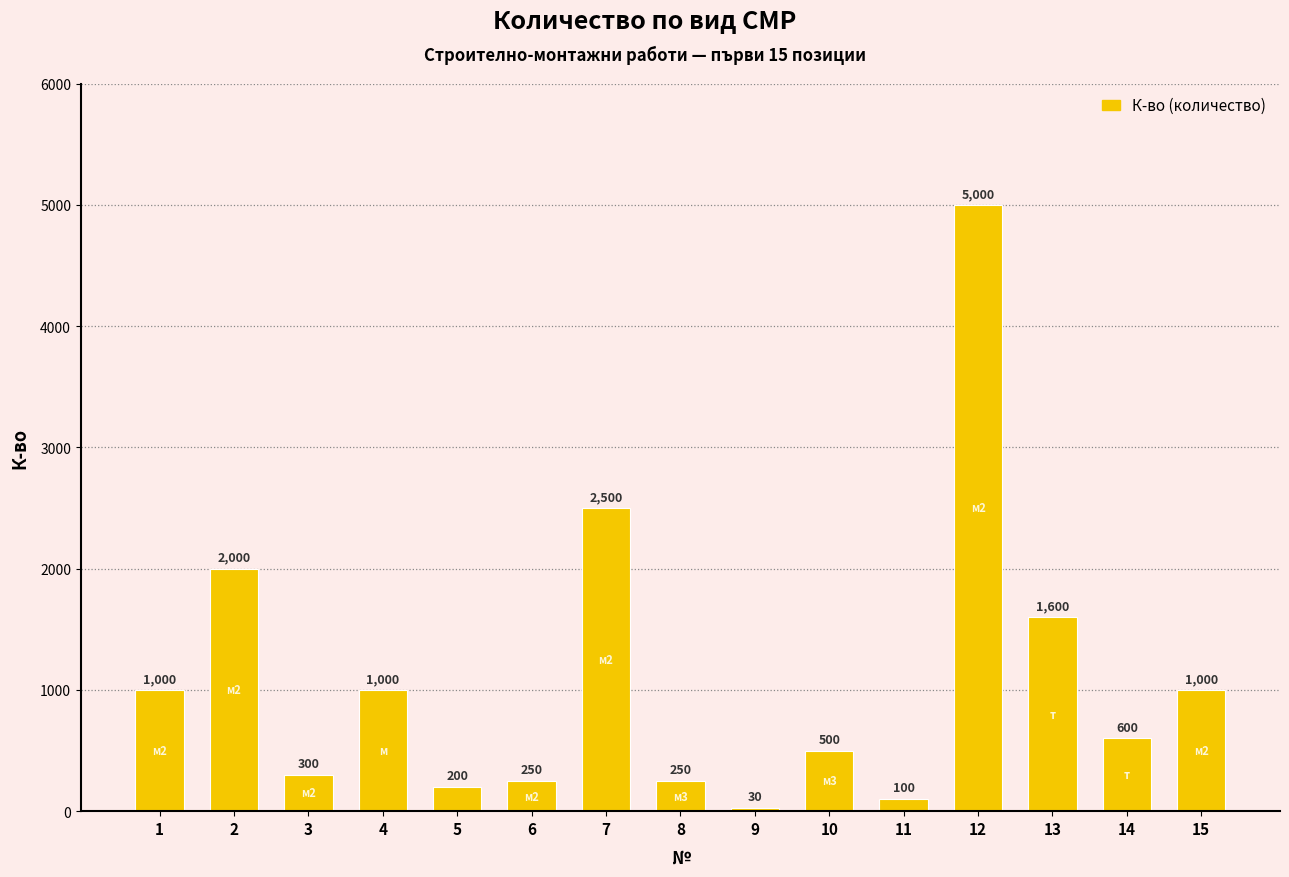

What is the change in value from 7 to 10?

-2000